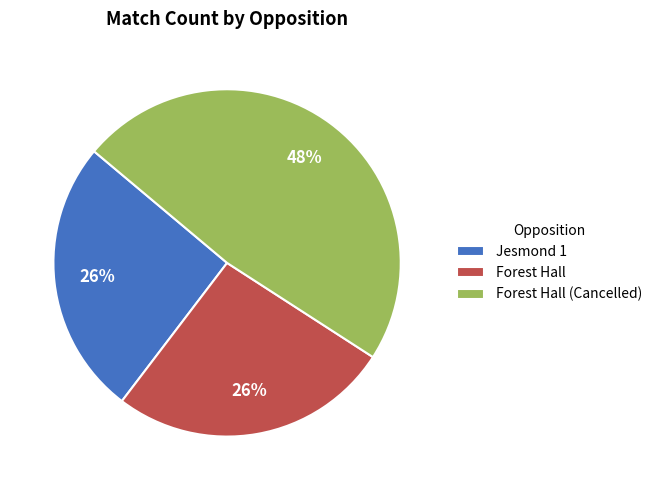

How many slices are in this pie chart?

3